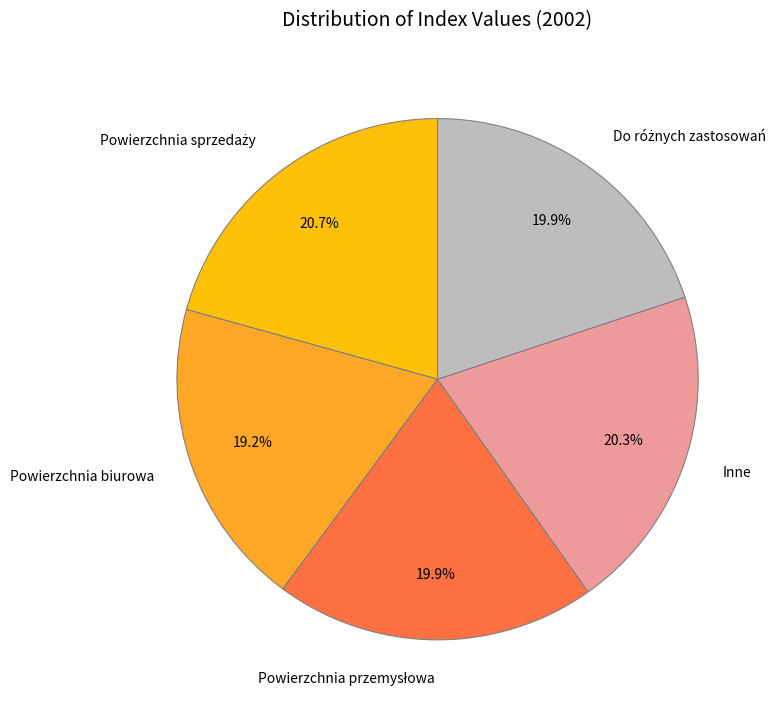

Combined, do Inne and Powierzchnia biurowa account for over 50%?

No